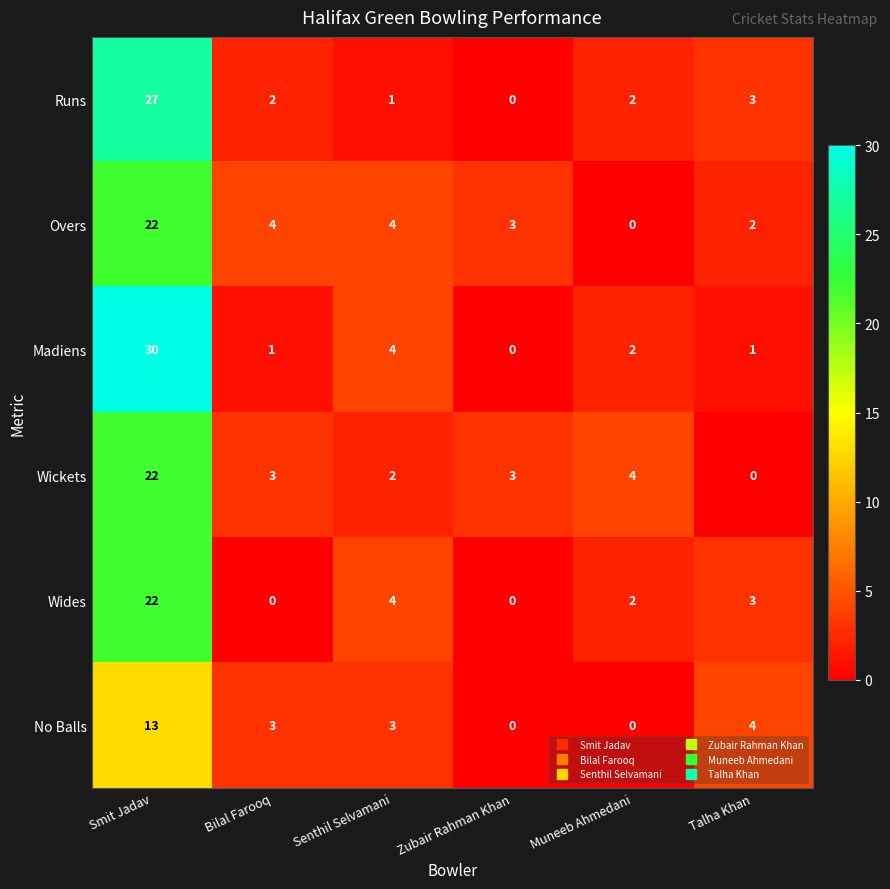

At which label does No Balls reach its peak?

Smit Jadav